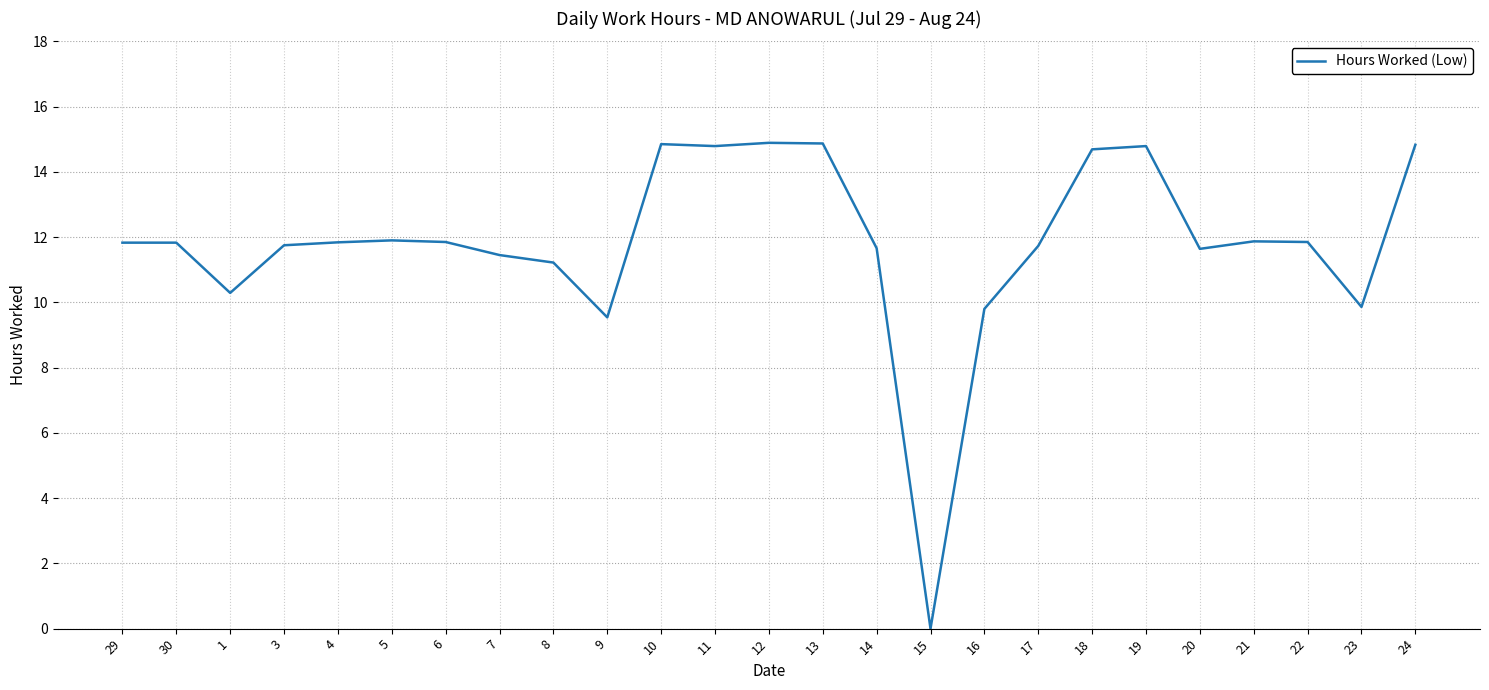

What is the difference between the maximum and minimum values?

14.9